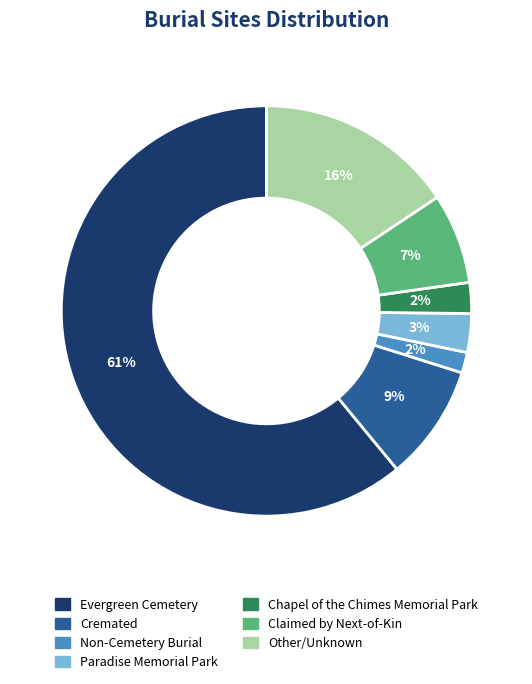

Between Claimed by Next-of-Kin and Non-Cemetery Burial, which is larger?

Claimed by Next-of-Kin